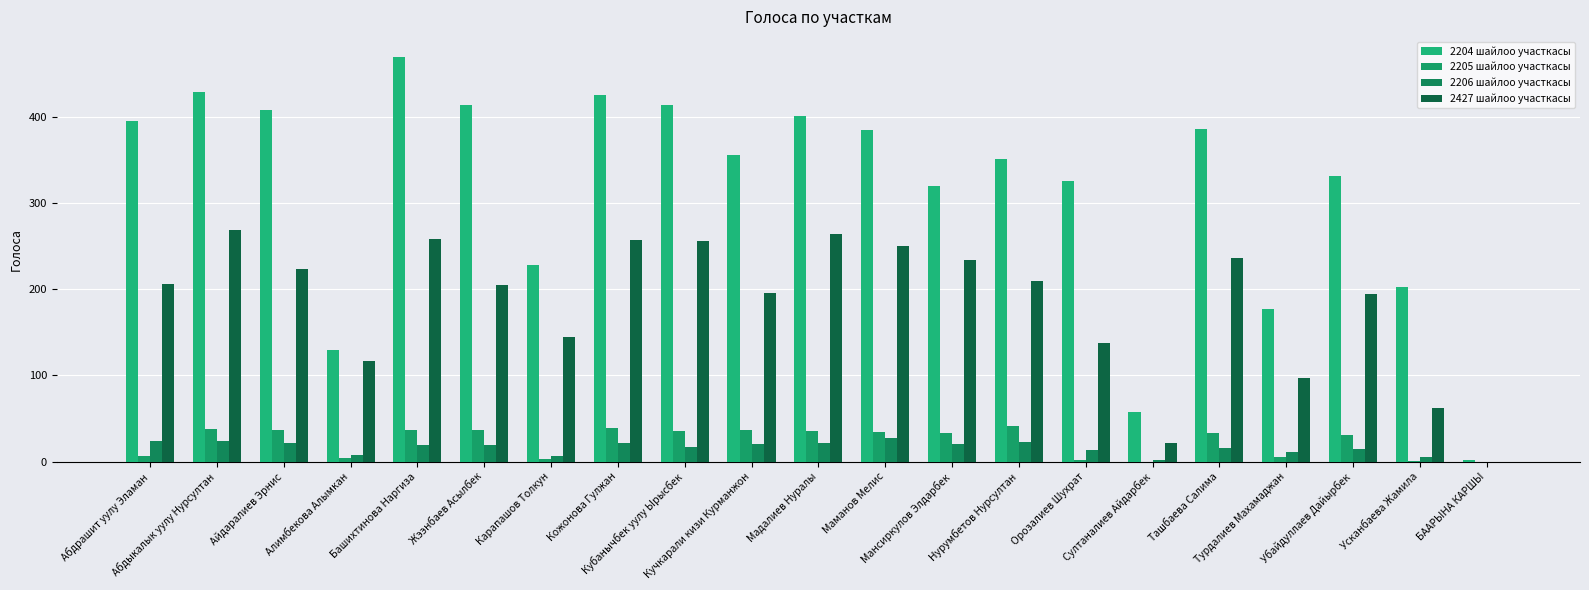

At which category does the chart reach its minimum across all series?

Султаналиев Айдарбек